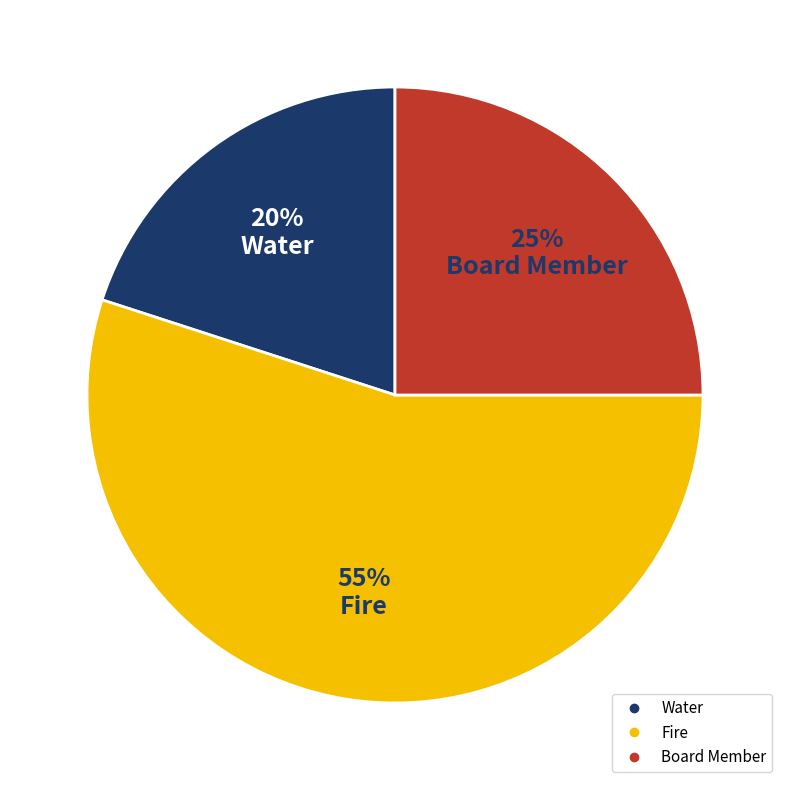

What is the smallest slice in the pie chart?

Water